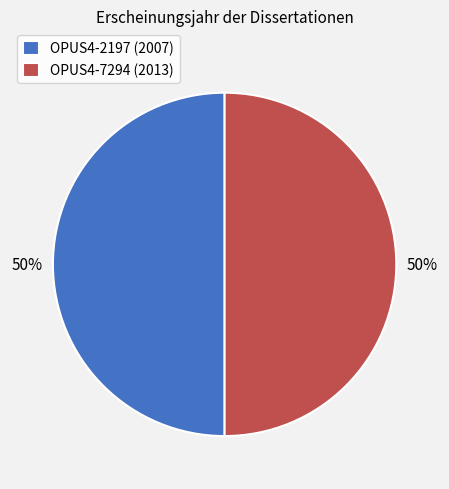

Approximately how many times larger is the value at OPUS4-7294 (2013) compared to OPUS4-2197 (2007)?

1.0